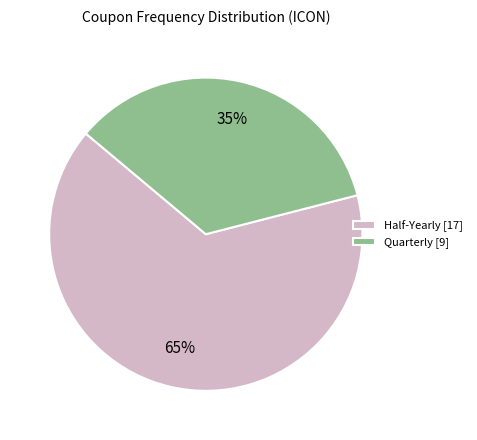

Between Quarterly [9] and Half-Yearly [17], which is larger?

Half-Yearly [17]